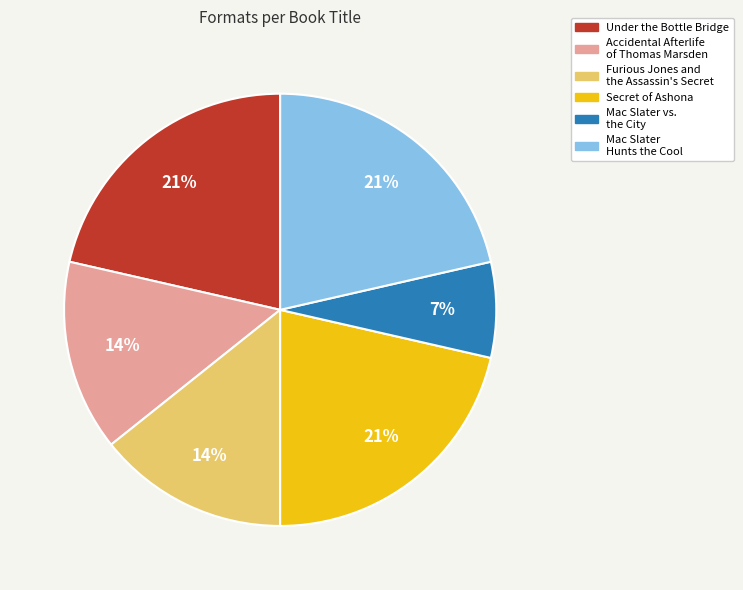

What percentage is the Under the Bottle Bridge slice, to the nearest percent?

21%